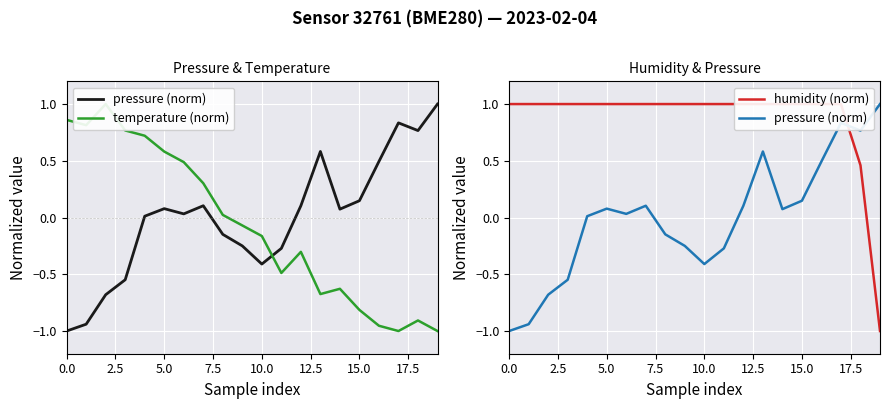

How many intersections are there between pressure (norm) and temperature (norm)?

1